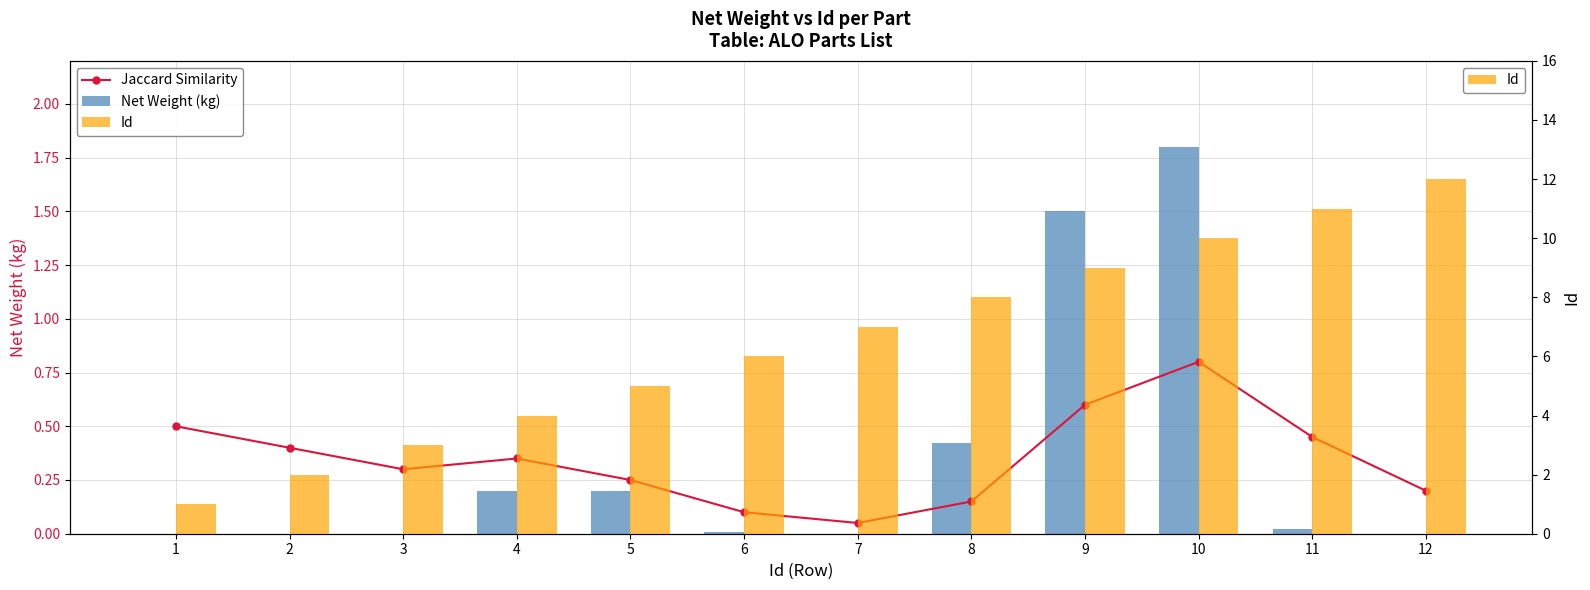

Reading left to right, what are all the values shown in this chart?

Jaccard Similarity: 0.5	0.4	0.3	0.3	0.2	0.1	0.1	0.1	0.6	0.8	0.5	0.2
Net Weight (kg): 0.0	0.0	0.0	0.2	0.2	0.0	0.0	0.4	1.5	1.8	0.0	0.0
Id: 1.0	2.0	3.0	4.0	5.0	6.0	7.0	8.0	9.0	10.0	11.0	12.0